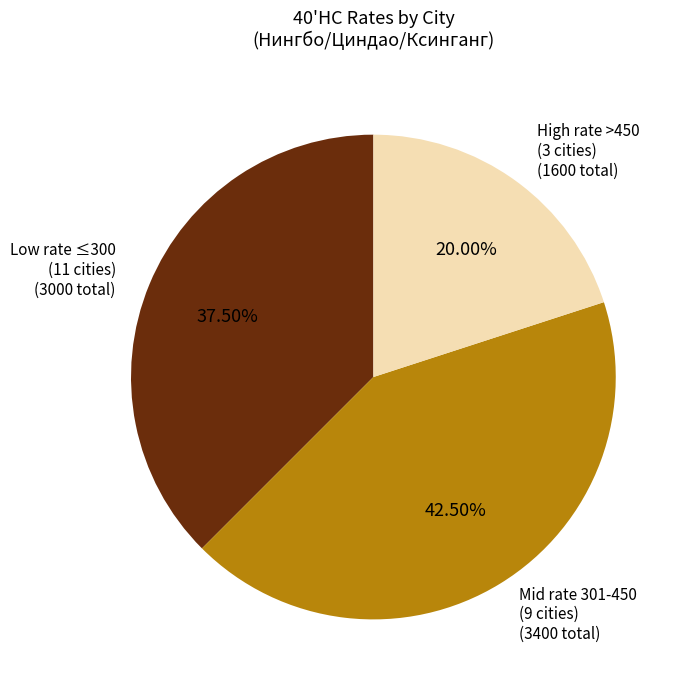

Is there any slice that represents more than half of the pie?

No